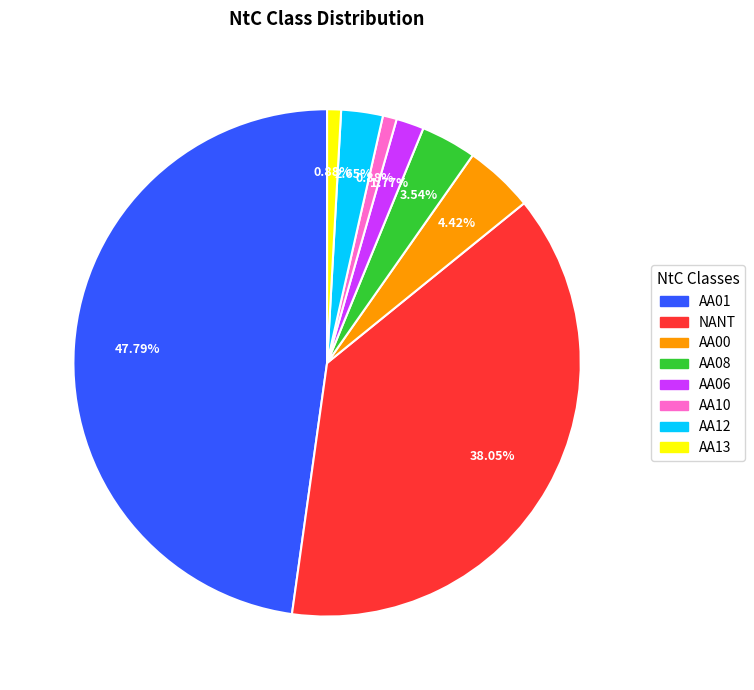

What percentage is the AA13 slice, to the nearest percent?

1%